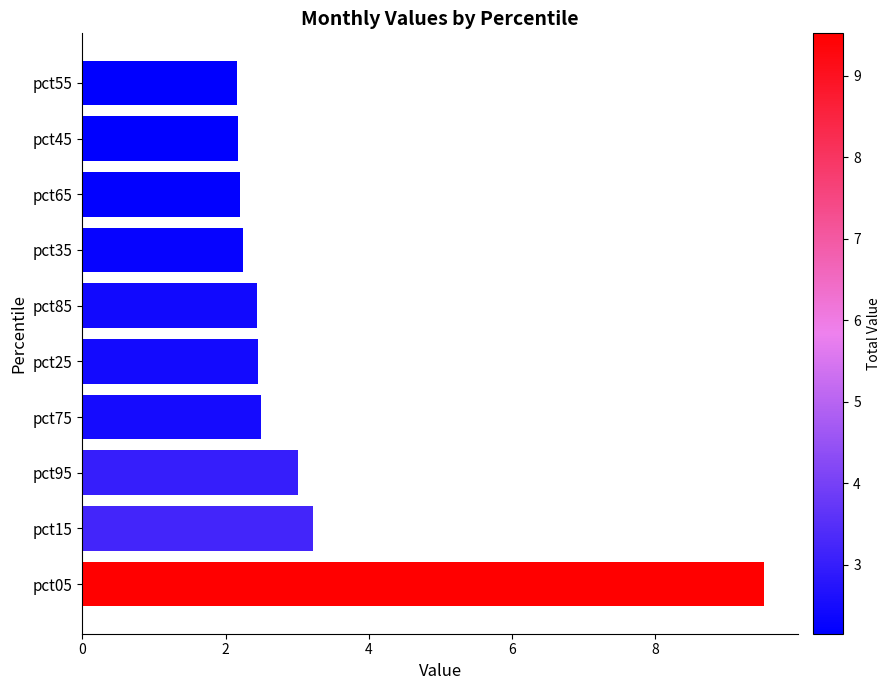

Does the chart contain stacked bars?

No